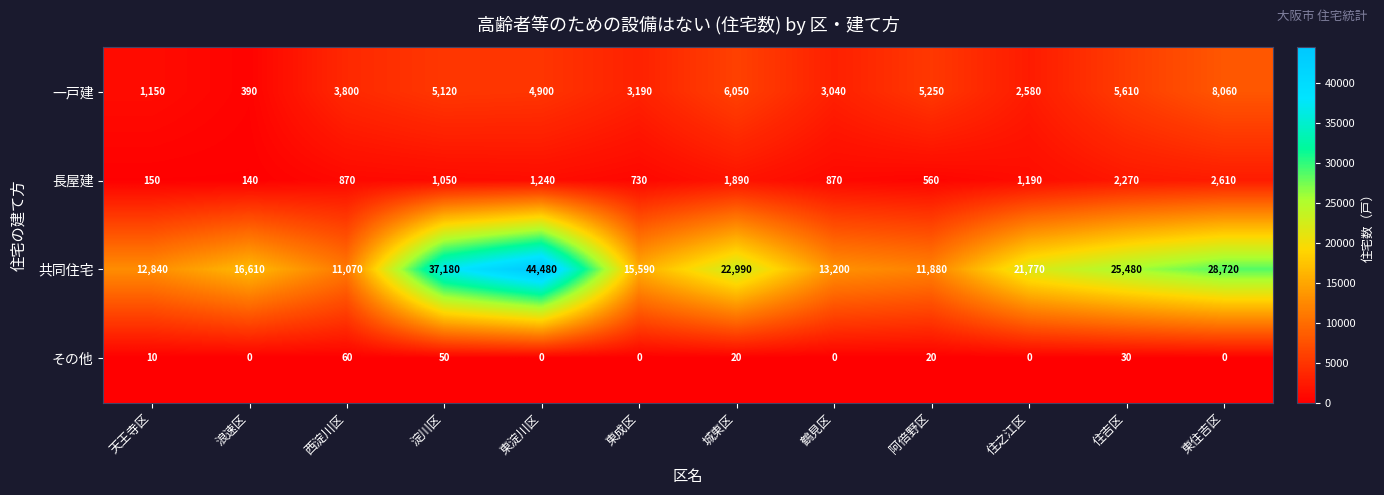

What is the difference between the highest and lowest values at 住之江区?

21770